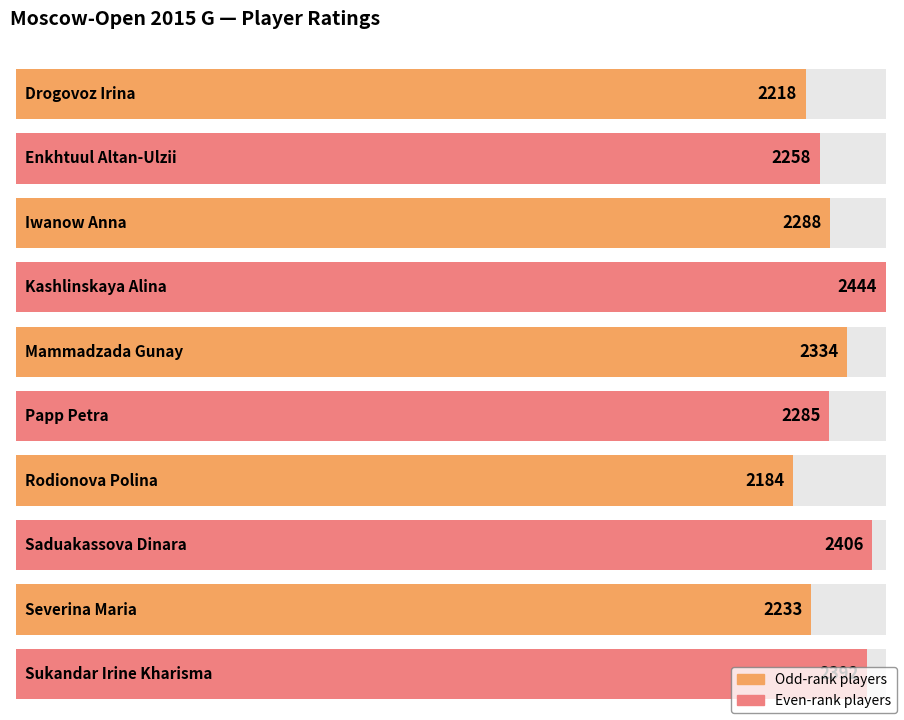

What position from the left is Saduakassova Dinara?

8